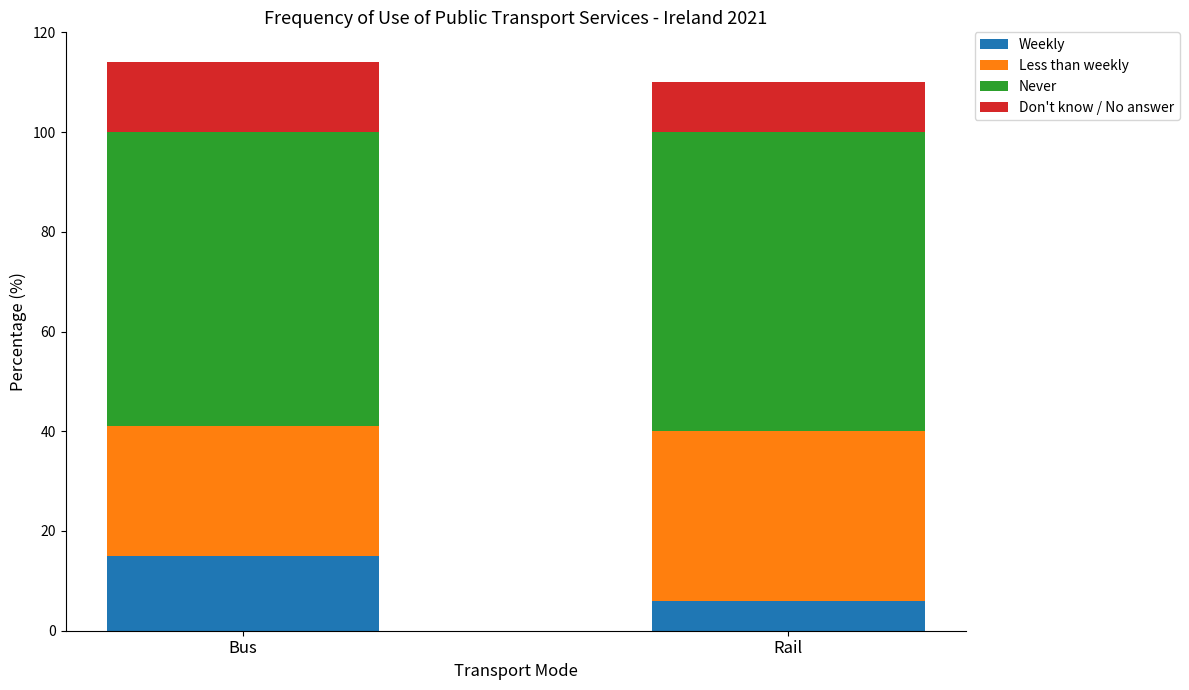

Which category has the highest value in the Weekly series?

Bus